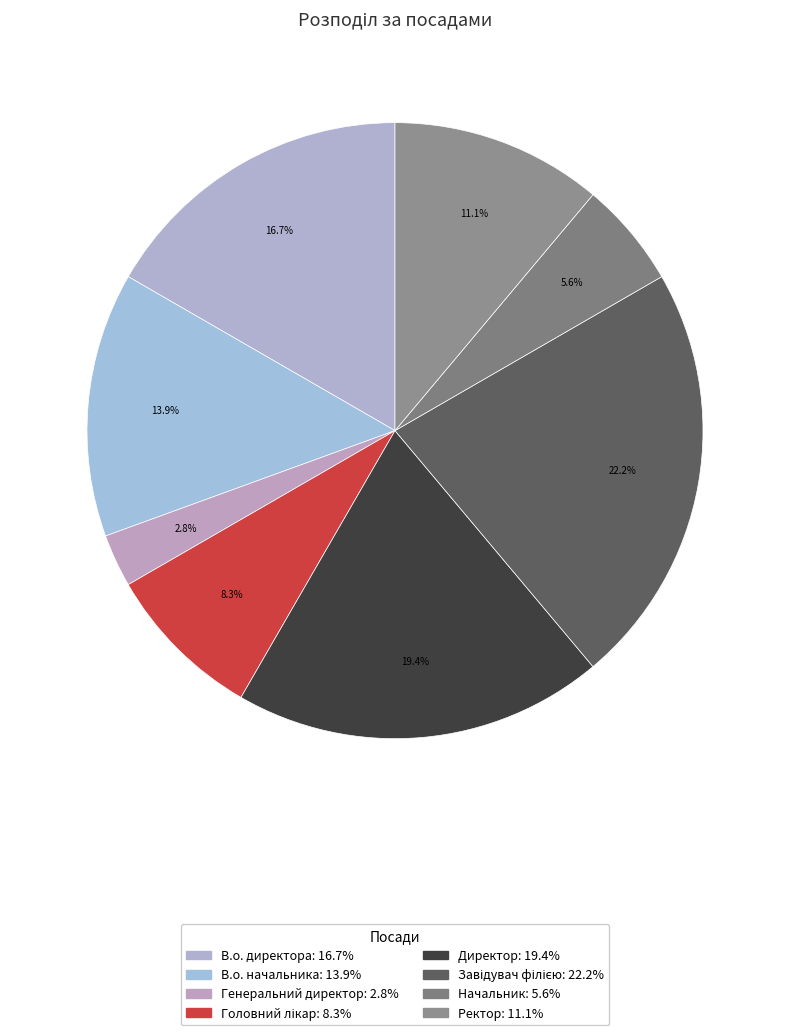

Does any single category account for the majority?

No